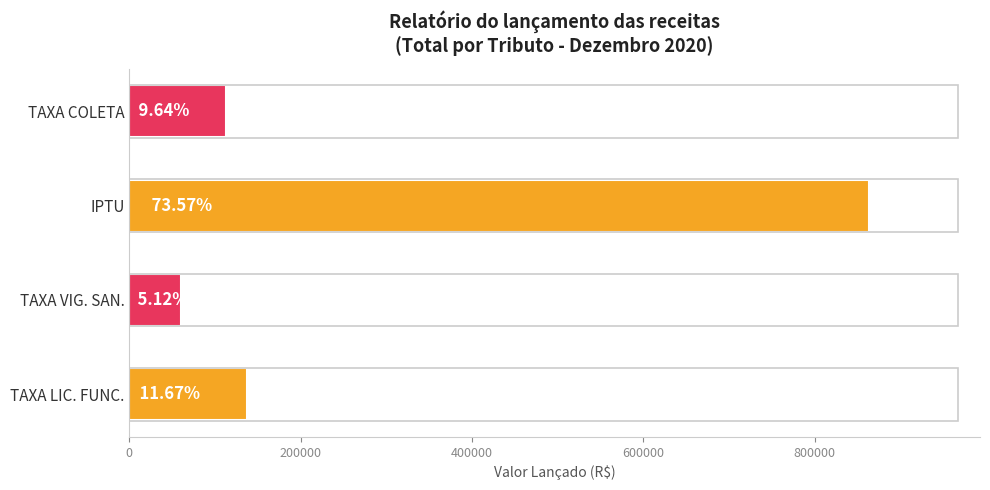

Is the value of IMPOSTO PREDIAL TERRITORIAL URBANO at 2020-12-03 greater than the value of TAXA DE VIGILANCIA SANITARIA at 2020-12-01?

No